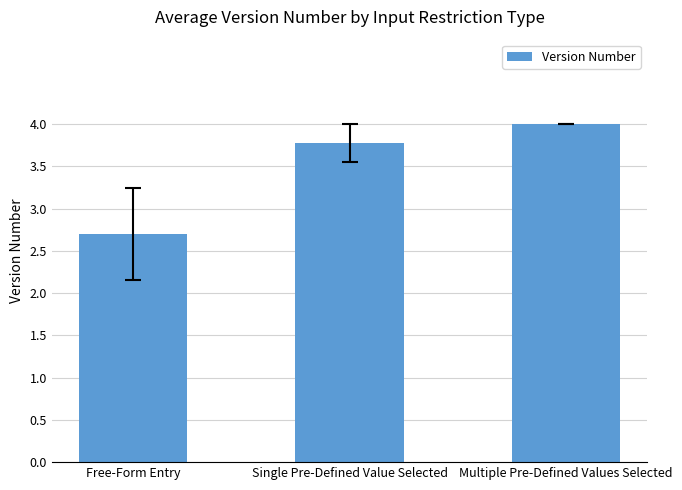

What position from the right is Single Pre-Defined Value Selected?

2